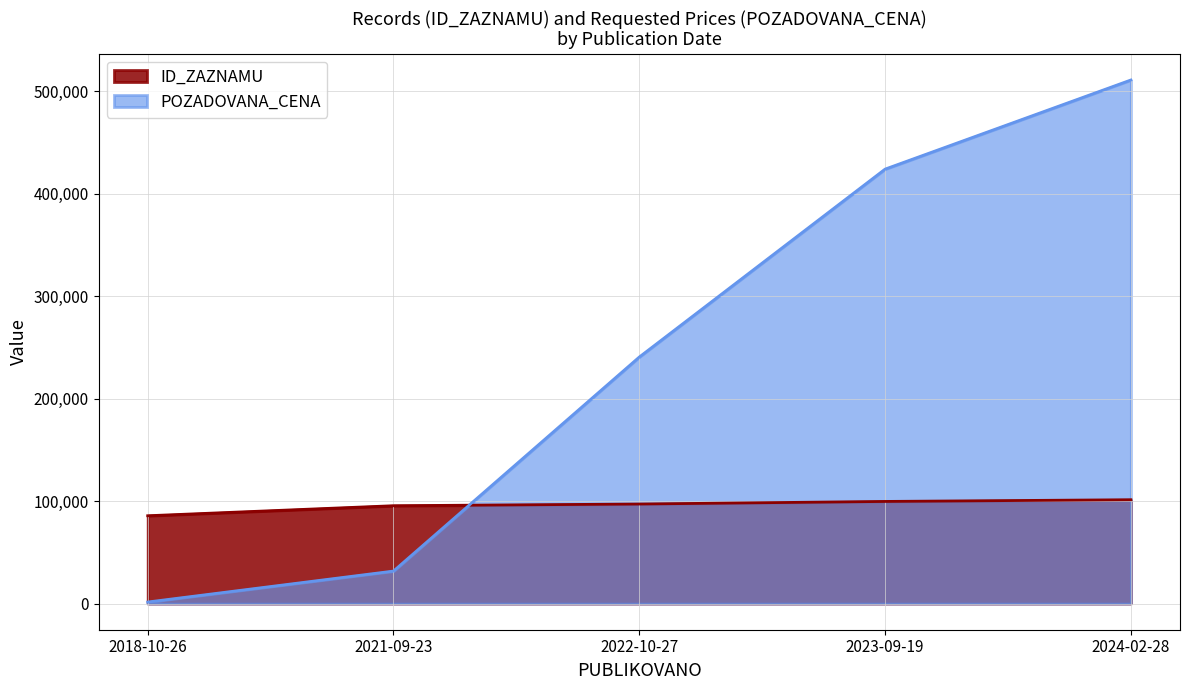

Between 2018-10-26 and 2023-09-19, which series saw the biggest shift?

POZADOVANA_CENA